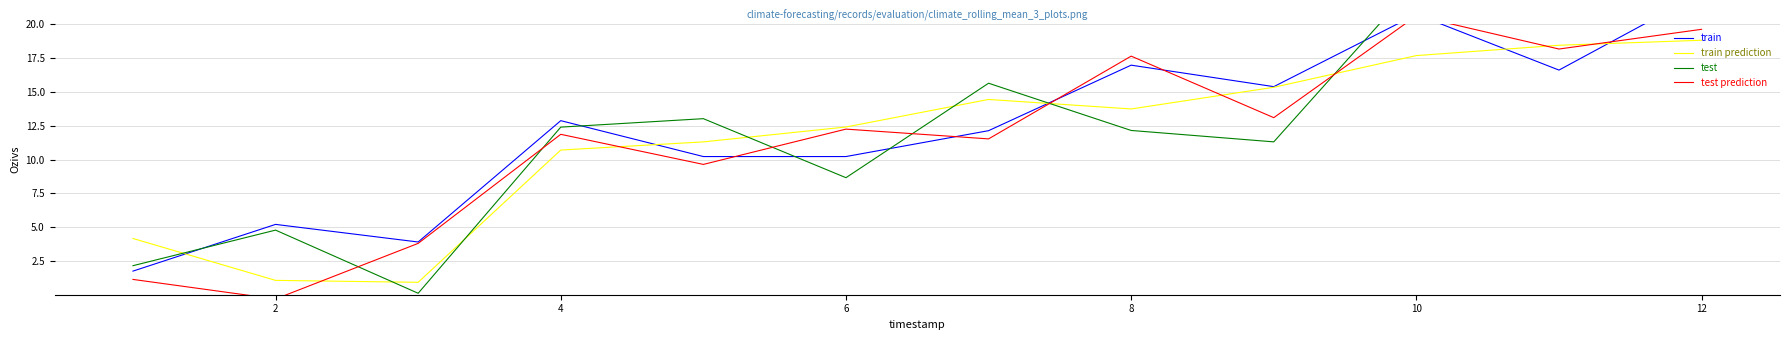

At which label is train prediction closest to 9?

4